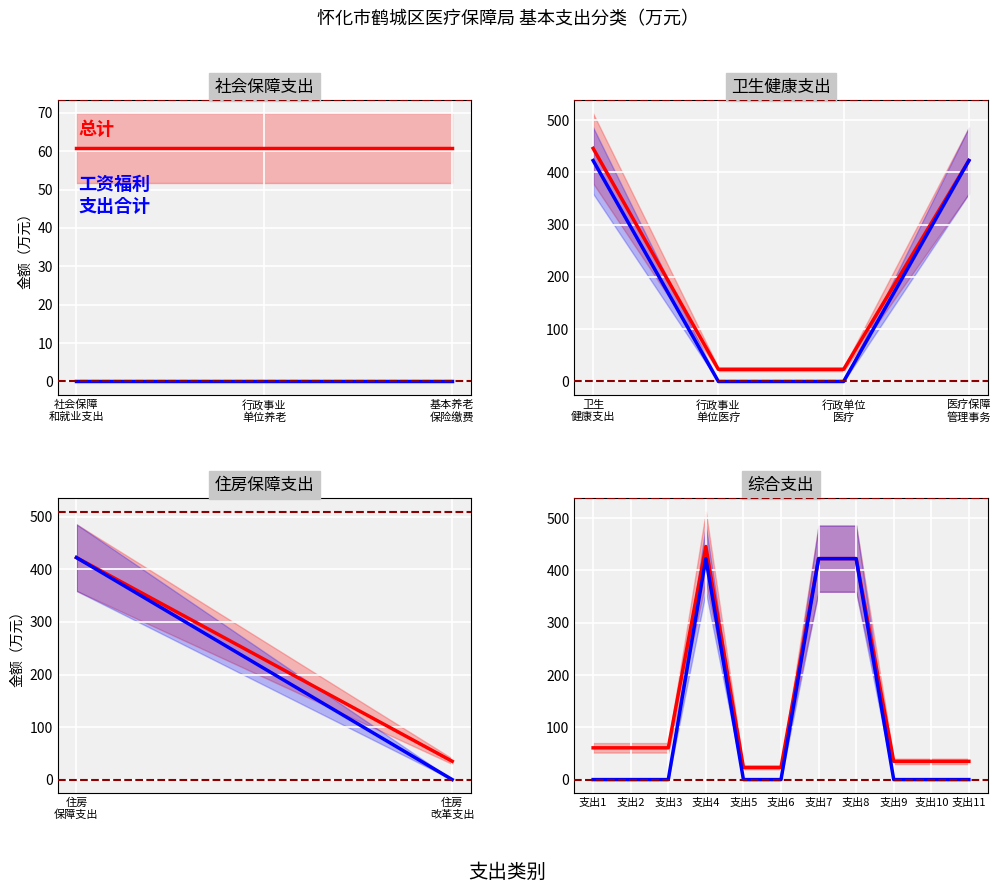

Is the value of 工资福利支出合计 at 支出1 greater than the value of 总计 at 支出5?

No